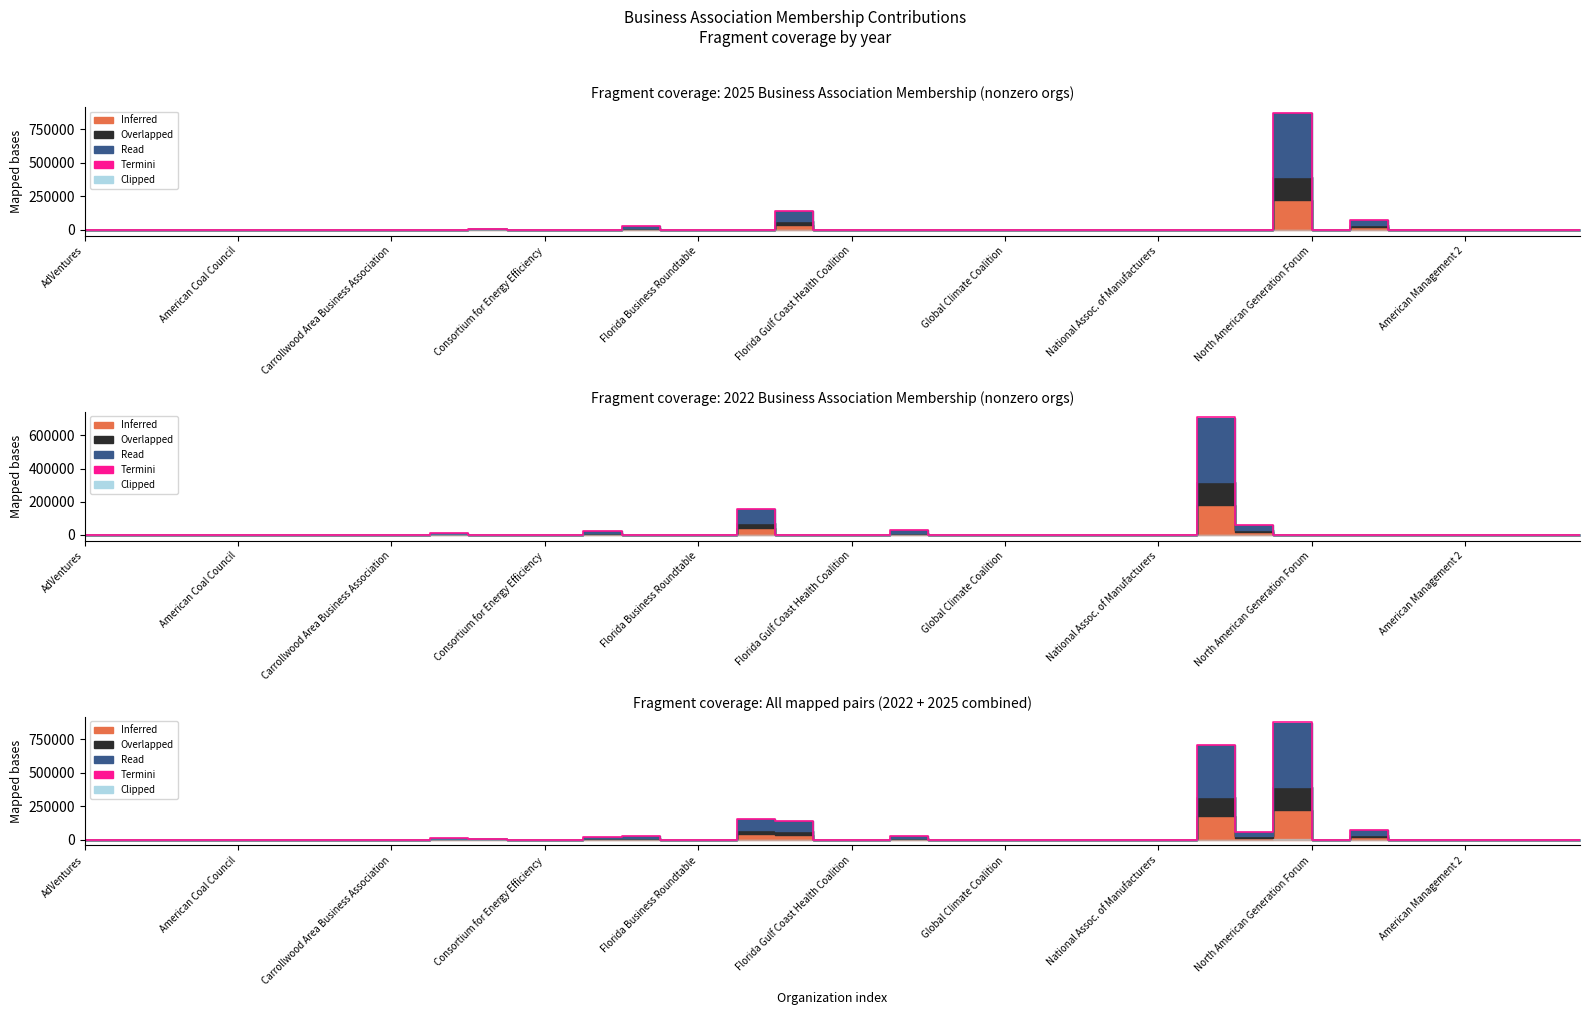

True or false: the data shows 0.0 at 39.

True